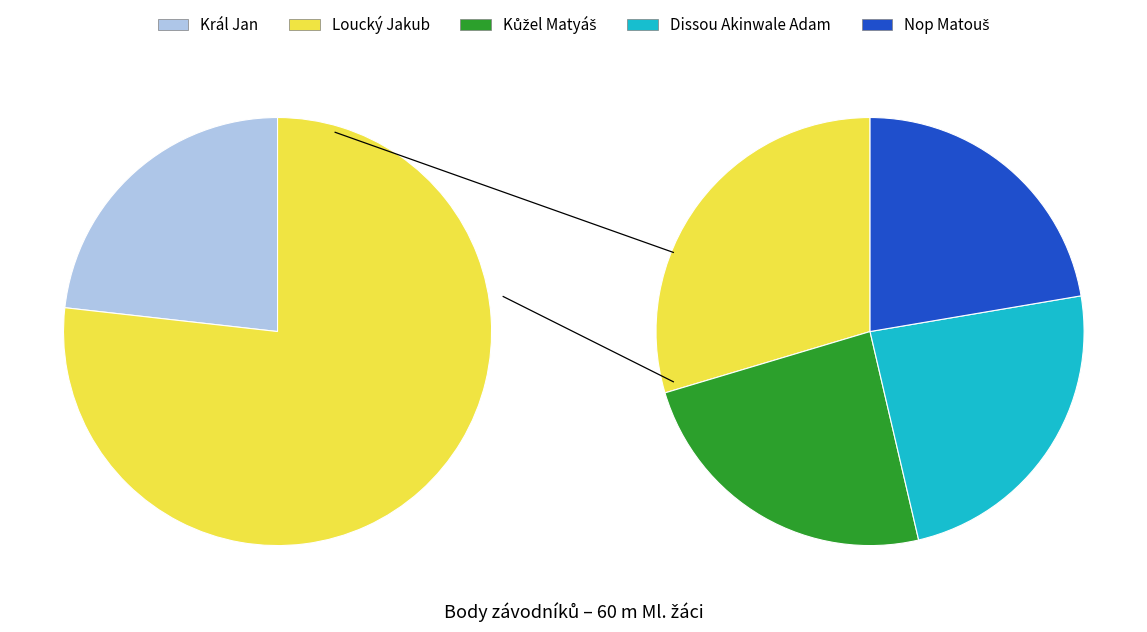

To the nearest percent, what portion does Král Jan represent?

23%